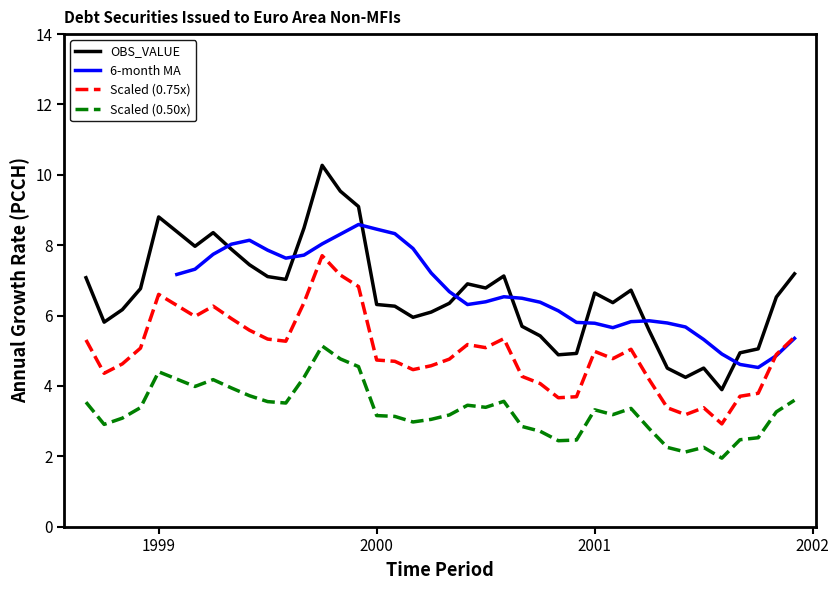

How many interior local peaks (higher than both neighbors) does the data have?

8